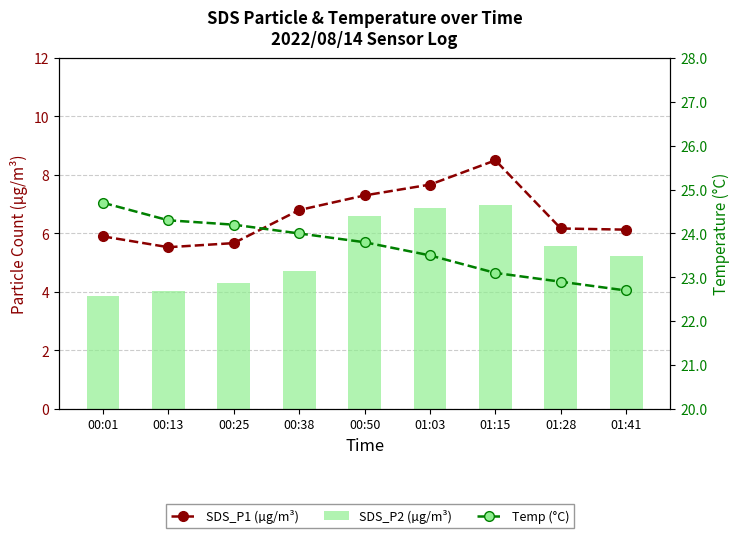

Between 00:13 and 01:41, which is larger?

01:41